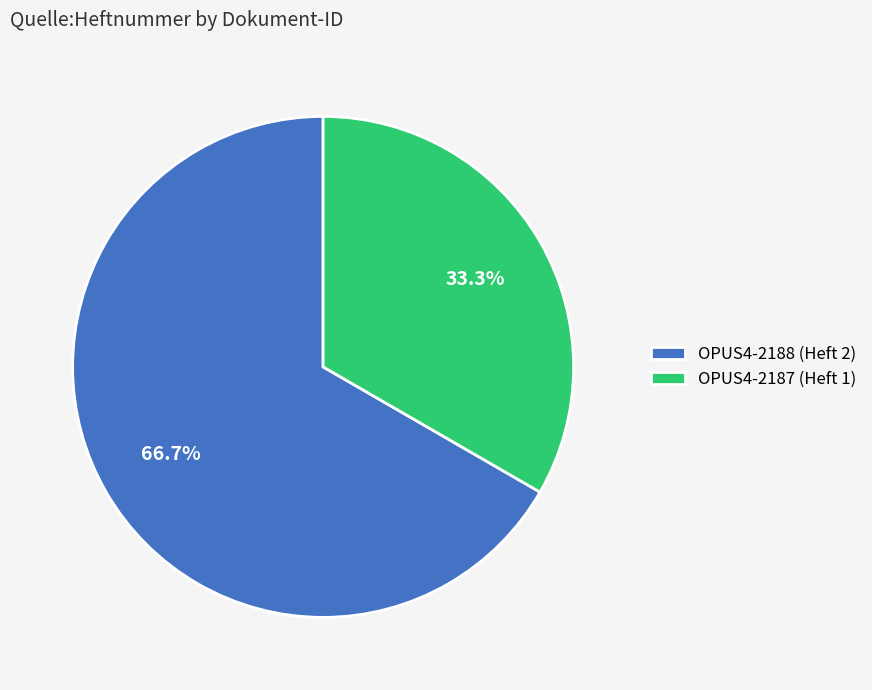

Which slice is the largest?

OPUS4-2188